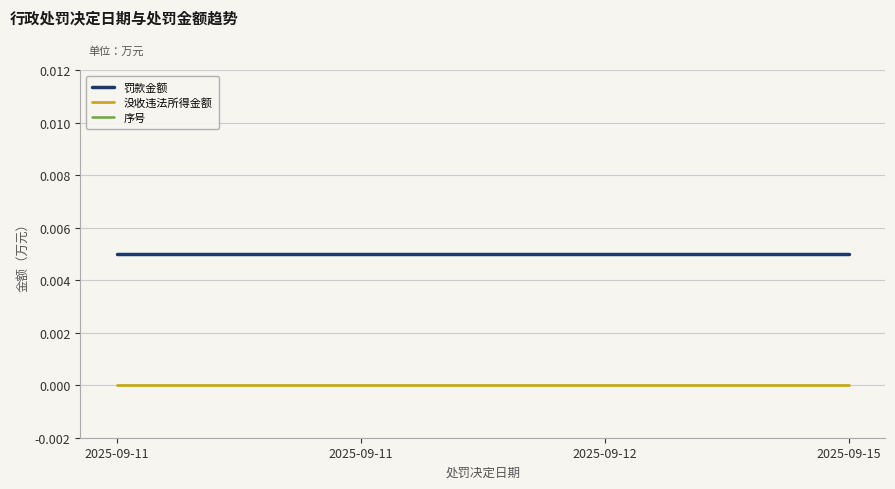

Reading left to right, extract all data points from this chart.

罚款金额: 0.0	0.0	0.0	0.0
没收违法所得金额: 0.0	0.0	0.0	0.0
序号: 1.0	2.0	3.0	4.0